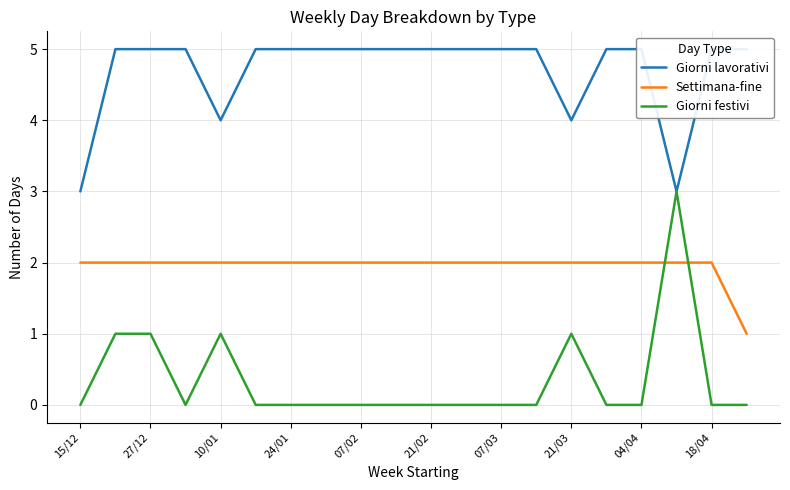

True or false: Giorni festivi and Settimana-fine intersect in this chart.

True